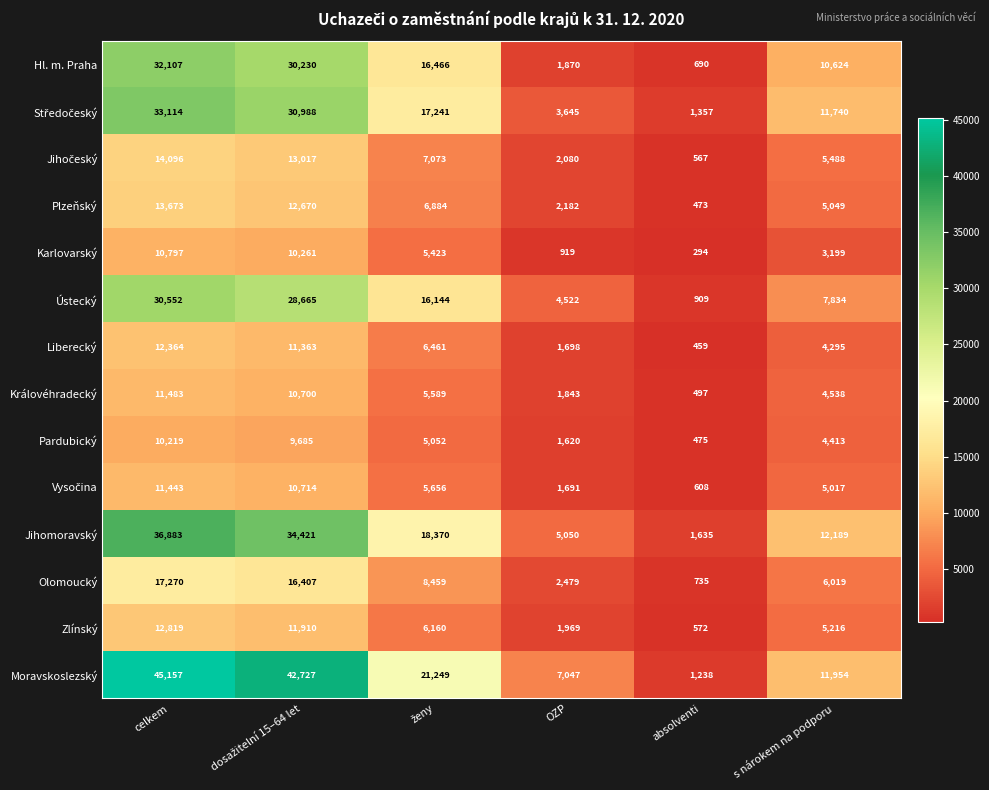

At how many categories does at least one series exceed 1652?

5